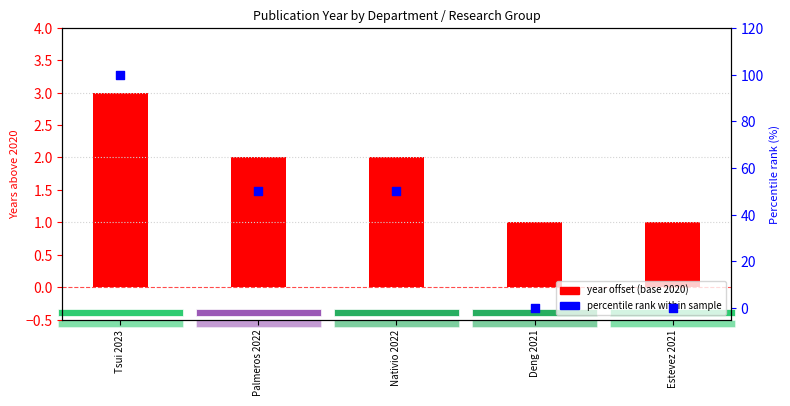

Which series has the largest Y range (max minus min)?

percentile rank within sample